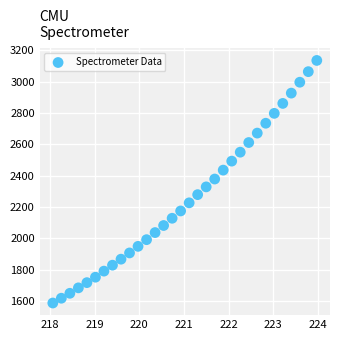

What is the range of X values (max minus min)?

5.9